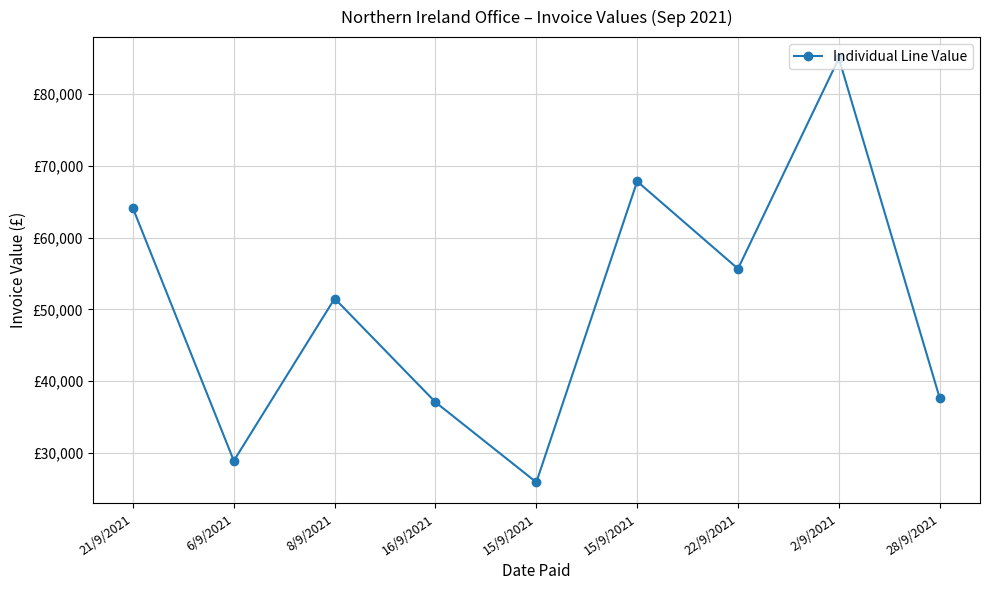

What is the maximum value shown in the chart?

84974.8